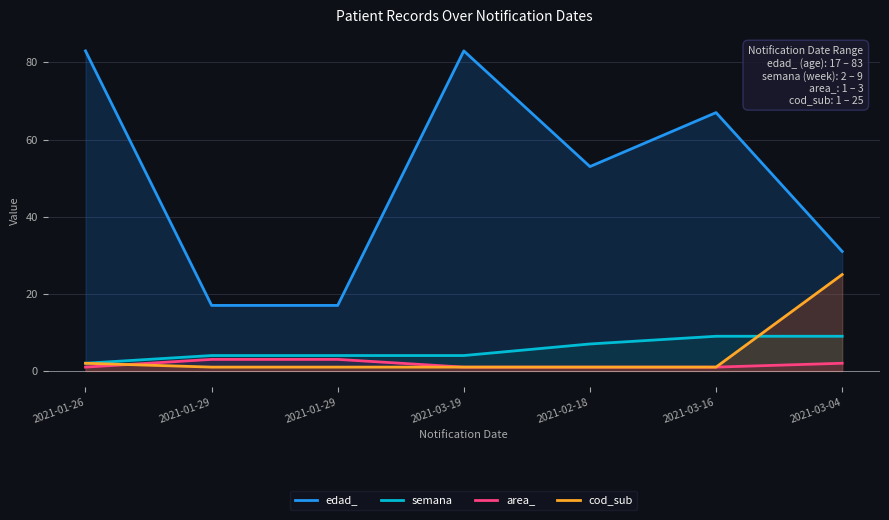

What value does the semana series have at 2021-01-26?

2